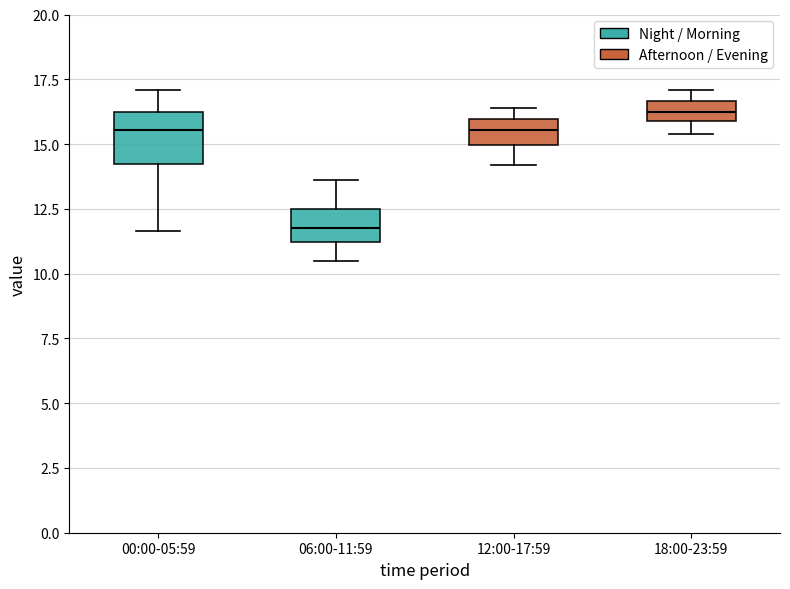

Which box has the highest median line?

18:00-23:59